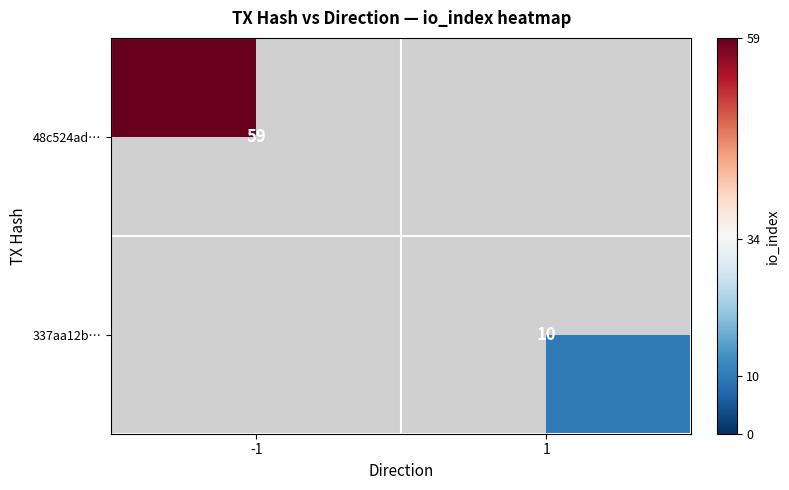

Is it true that 337aa12b… equals 16 at 1?

False